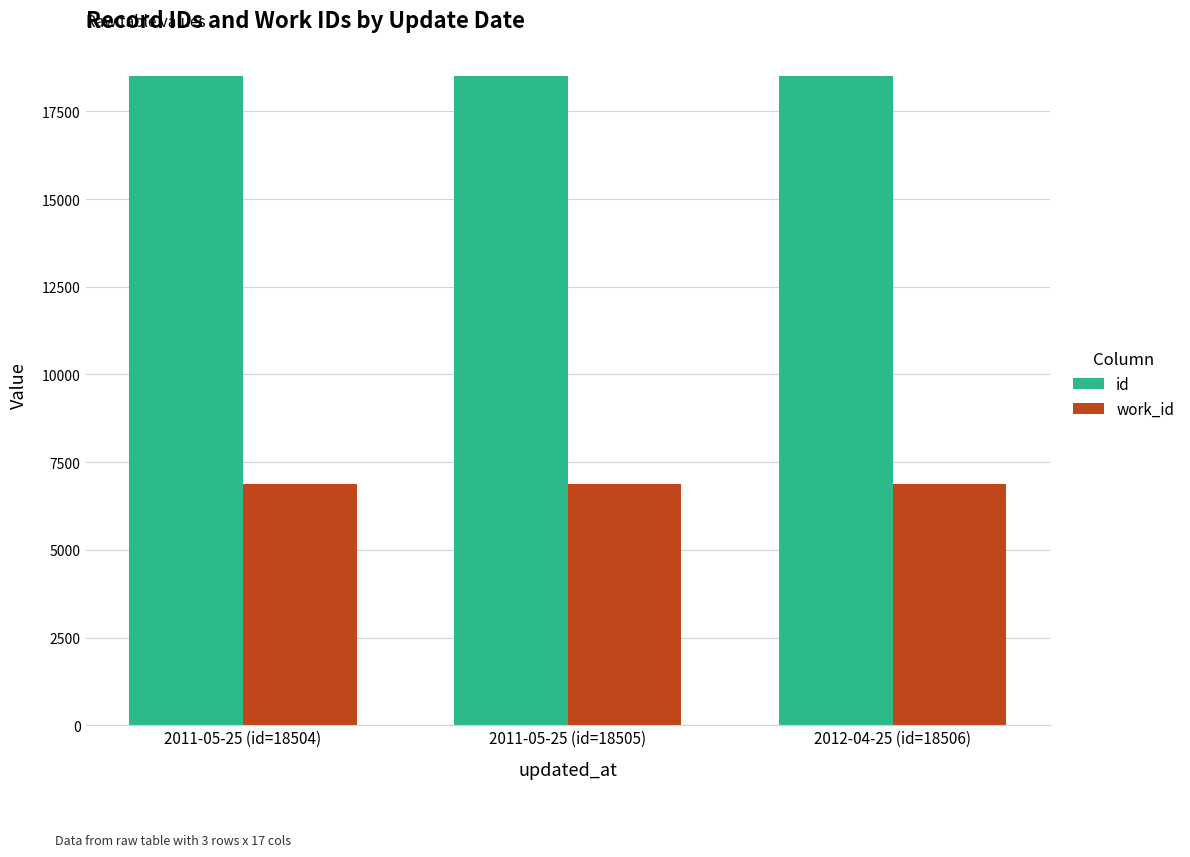

Are the bars grouped side by side (vs. stacked)?

Yes